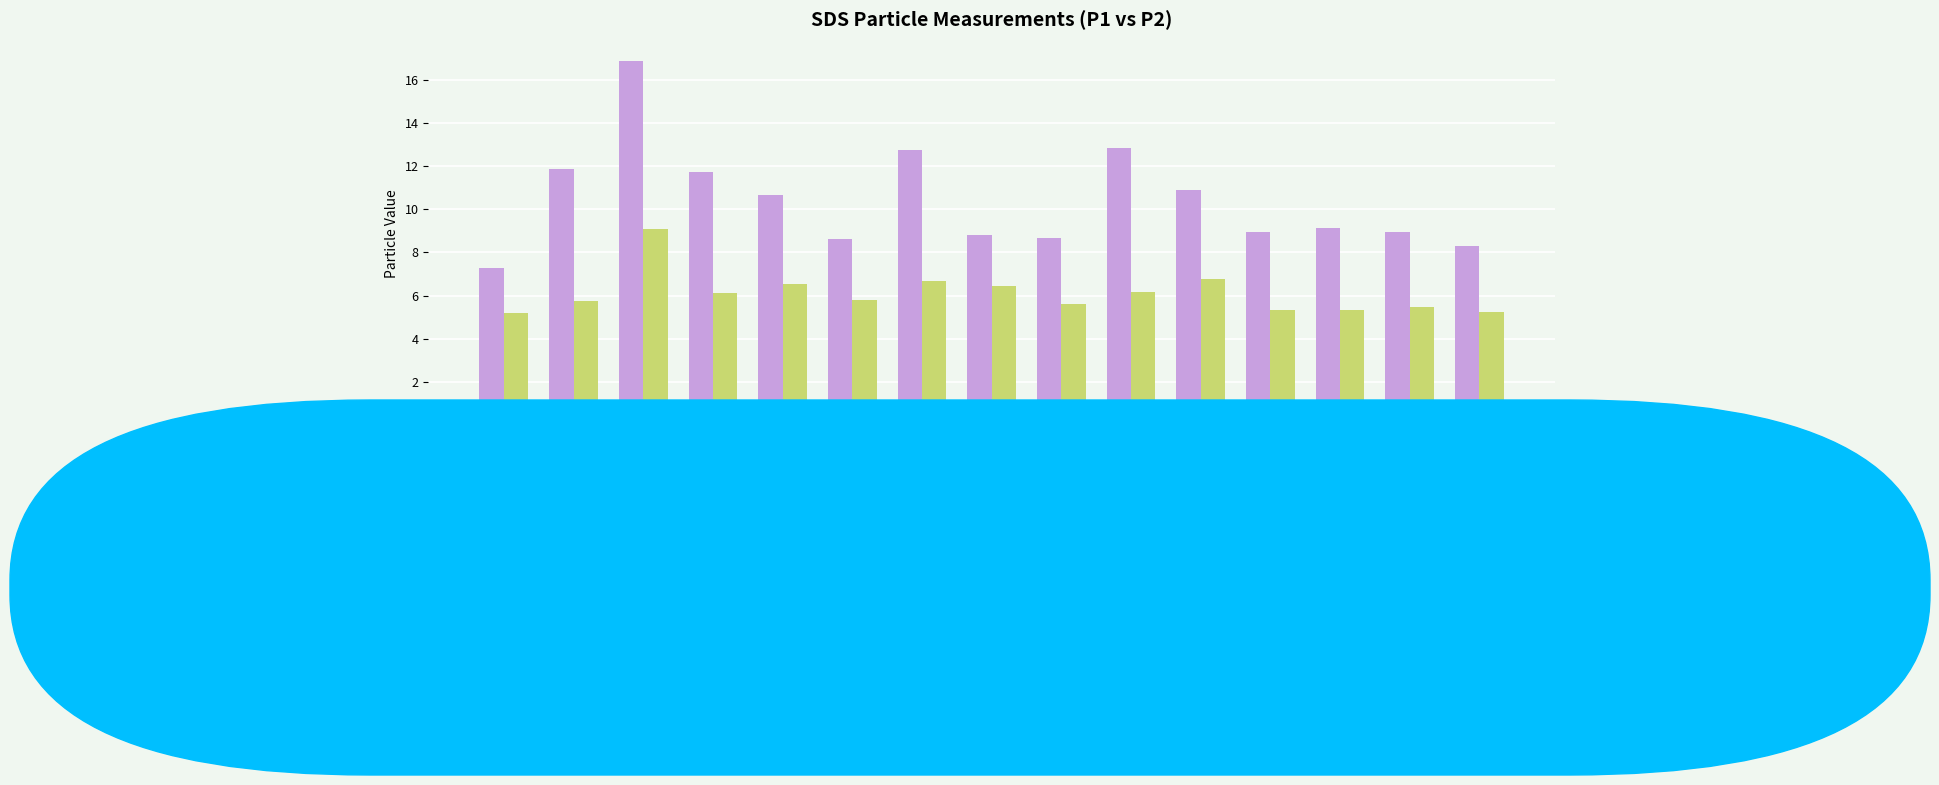

What is the difference between the maximum and minimum values in the SDS_P1 series?

9.6